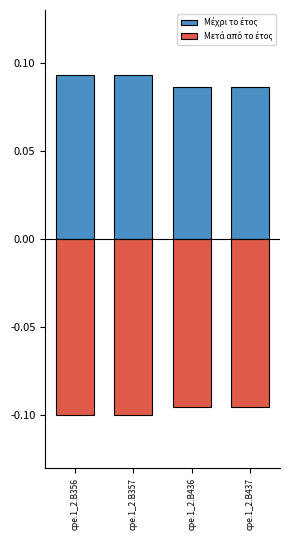

Rank the series by their maximum value, from lowest to highest.

Μετά από το έτος, Μέχρι το έτος